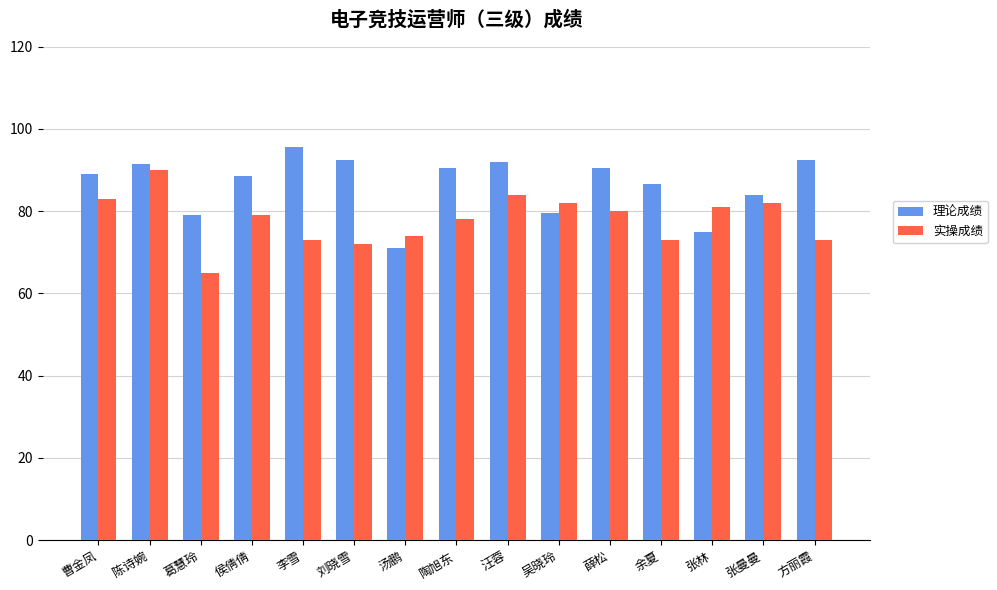

Reading left to right, list all the values displayed in this chart.

理论成绩: 曹金凤=89.0	陈诗婉=91.5	葛慧玲=79.0	侯倩倩=88.5	李雪=95.5	刘晓雪=92.5	汤鹏=71.0	陶旭东=90.5	汪蓉=92.0	吴晓玲=79.5	薛松=90.5	余夏=86.5	张林=75.0	张曼曼=84.0	方丽霞=92.5
实操成绩: 曹金凤=83.0	陈诗婉=90.0	葛慧玲=65.0	侯倩倩=79.0	李雪=73.0	刘晓雪=72.0	汤鹏=74.0	陶旭东=78.0	汪蓉=84.0	吴晓玲=82.0	薛松=80.0	余夏=73.0	张林=81.0	张曼曼=82.0	方丽霞=73.0